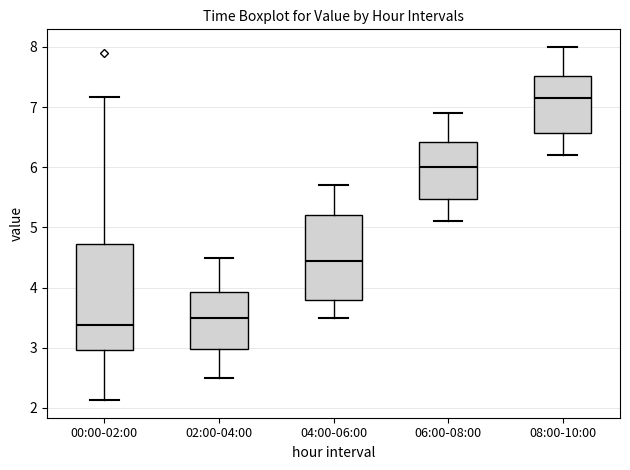

Reading left to right, transcribe this box plot: for each box, give where its median line is, the range the box spans, and where its two whiskers end, as read against the y-axis. The values are not printed on the chart, so give them approximately, as read against the axis.

00:00-02:00: median 3.4, box 3.0 to 4.7, whiskers 2.1 to 7.2
02:00-04:00: median 3.5, box 3.0 to 3.9, whiskers 2.5 to 4.5
04:00-06:00: median 4.5, box 3.8 to 5.2, whiskers 3.5 to 5.7
06:00-08:00: median 6.0, box 5.5 to 6.4, whiskers 5.1 to 6.9
08:00-10:00: median 7.2, box 6.6 to 7.5, whiskers 6.2 to 8.0